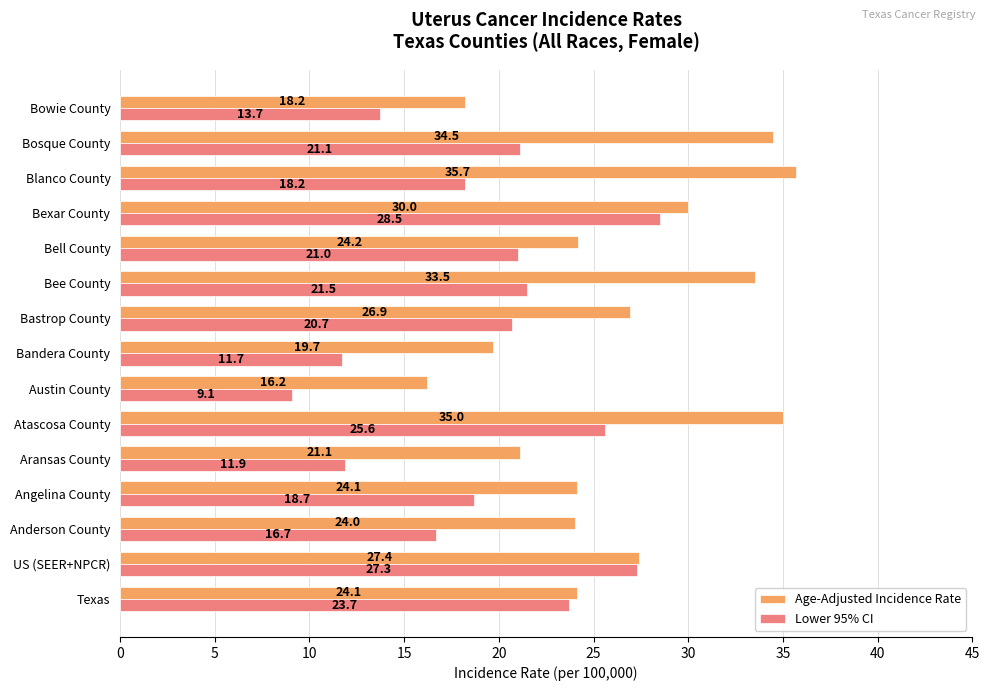

What is the sum of the Age-Adjusted Incidence Rate values at Bandera County and Bowie County?

37.9